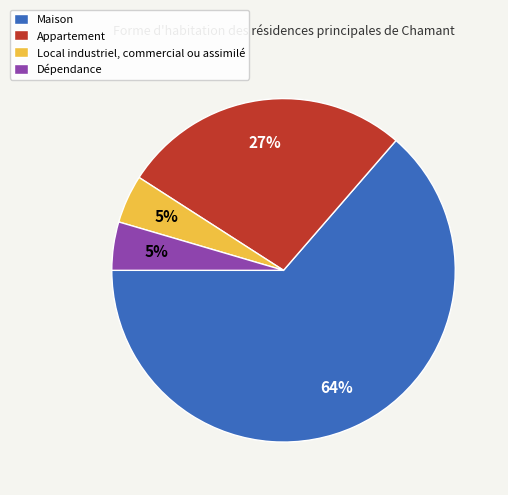

How many segments does this pie chart have?

4